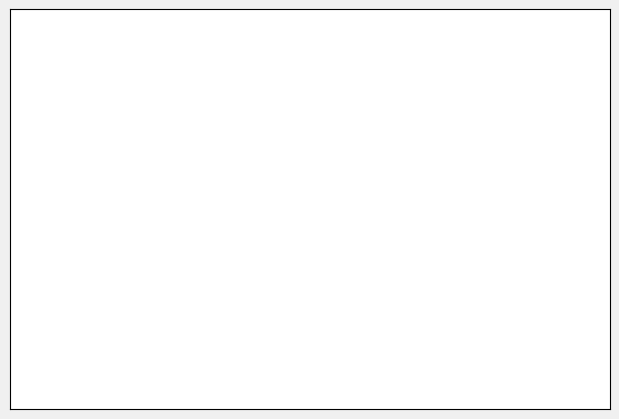

To the nearest percent, what percentage of the pie is Males?

72%